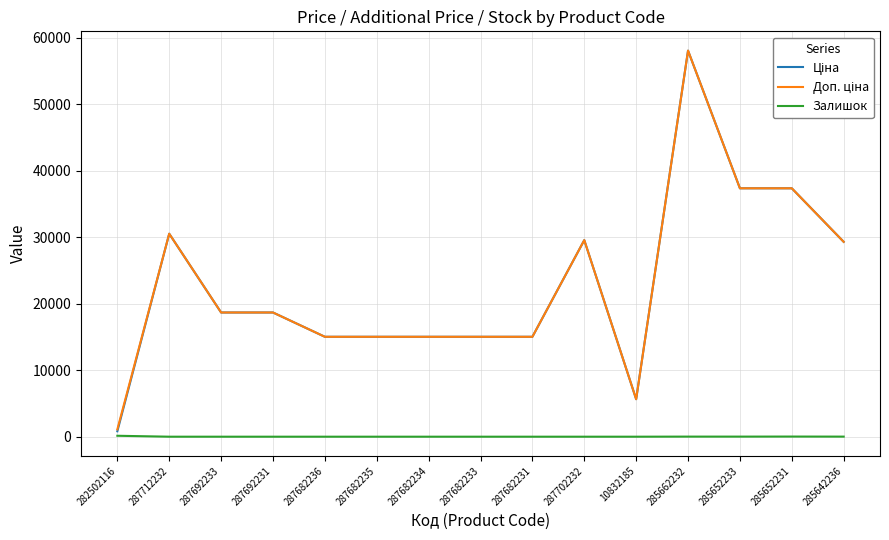

True or false: Залишок has a value of 0.0 at 287682234.

True